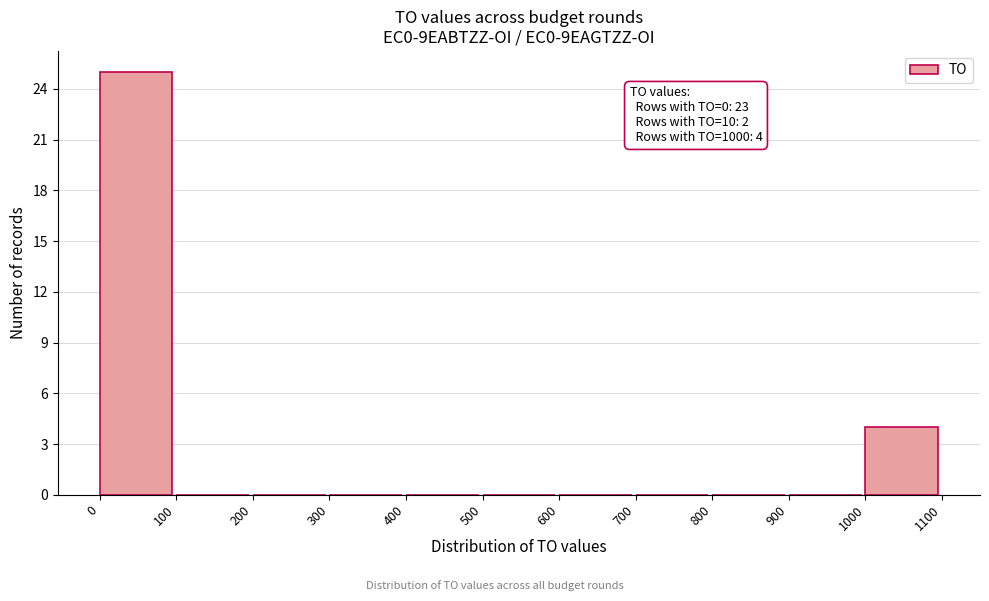

Over which range of the x-axis is the bar tallest?

0 to 100